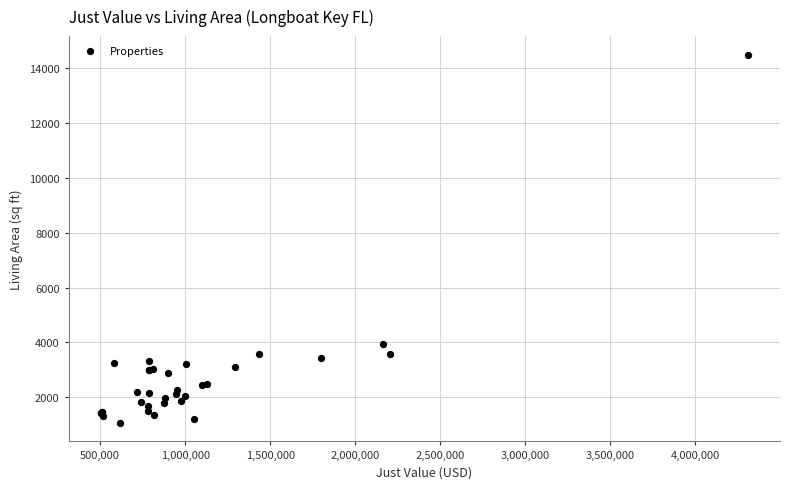

What Y value in the scatter plot is closest to 7780?

3948